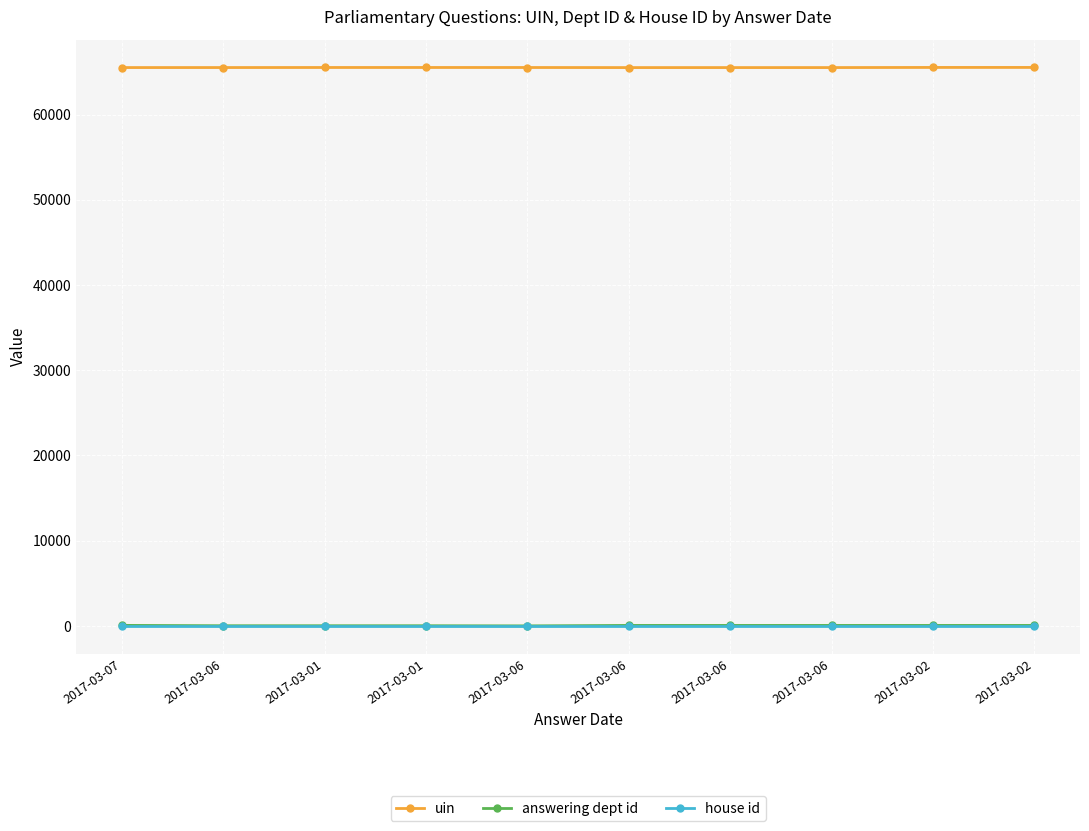

What is the sum of all answering dept id values?

382